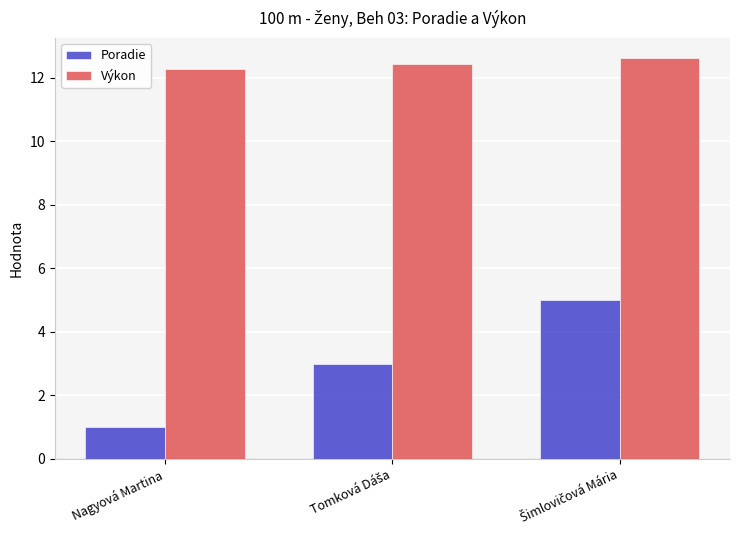

What is the sum of all Poradie values?

9.0